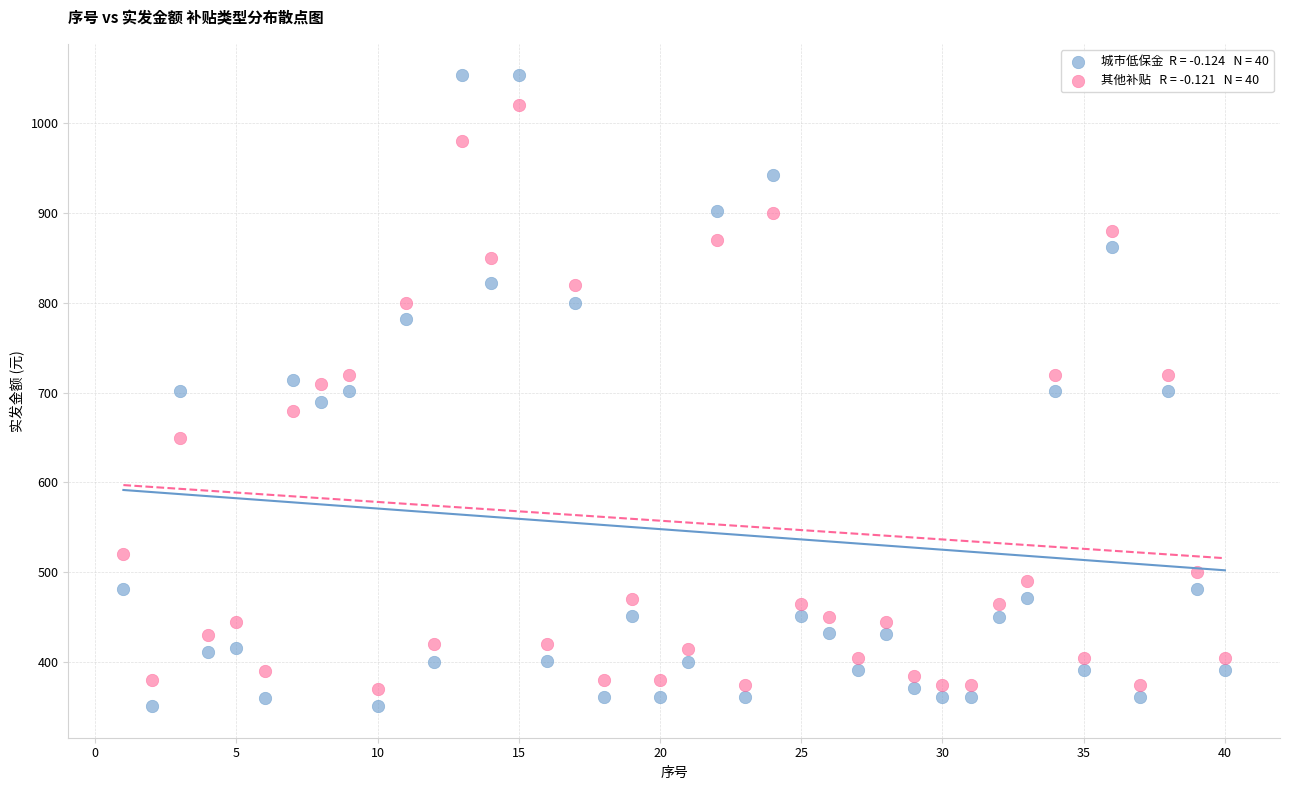

Across all data points, what is the range of X values (max minus min)?

39